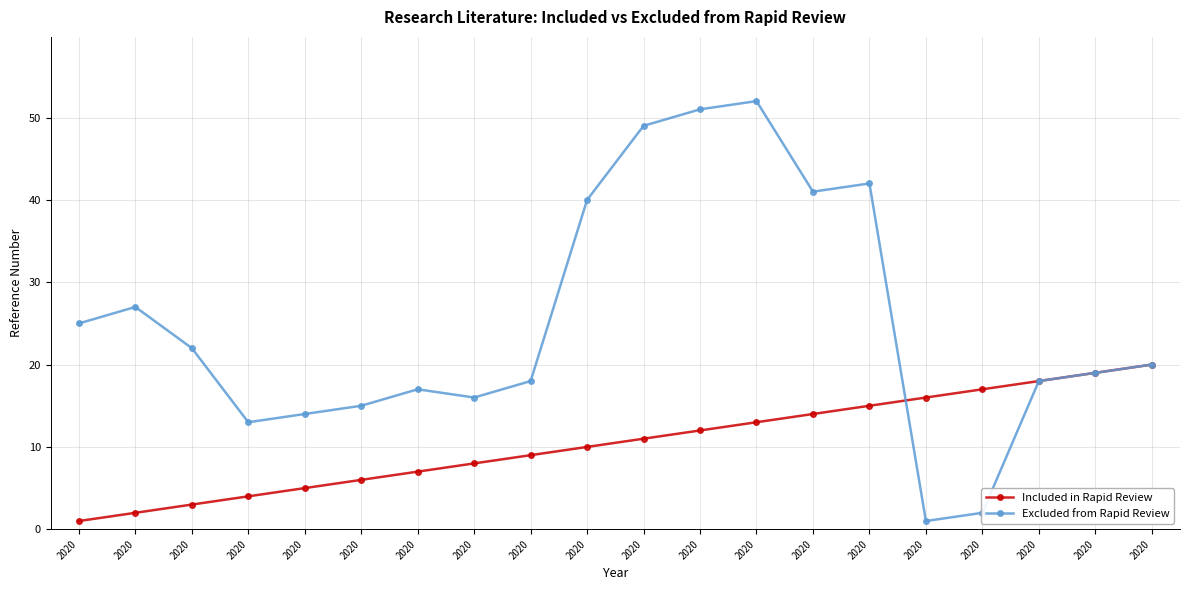

List the labels in order of Excluded from Rapid Review value, largest first.

2020, 2020, 2020, 2020, 2020, 2020, 2020, 2020, 2020, 2020, 2020, 2020, 2020, 2020, 2020, 2020, 2020, 2020, 2020, 2020